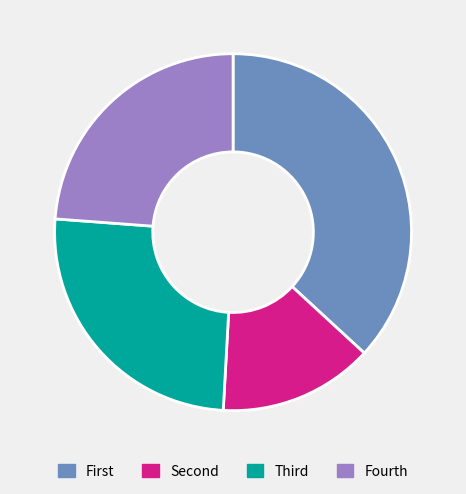

Does any single category account for the majority?

No